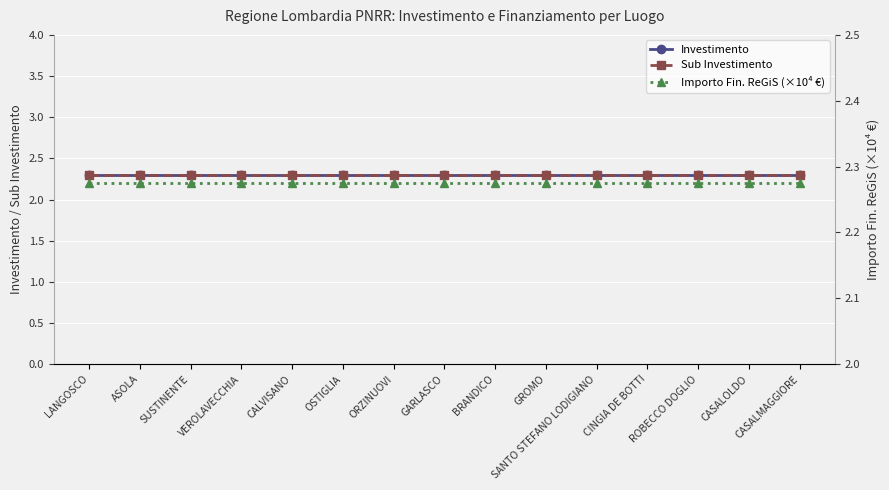

What is the label of the 1st point from the right?

CASALMAGGIORE